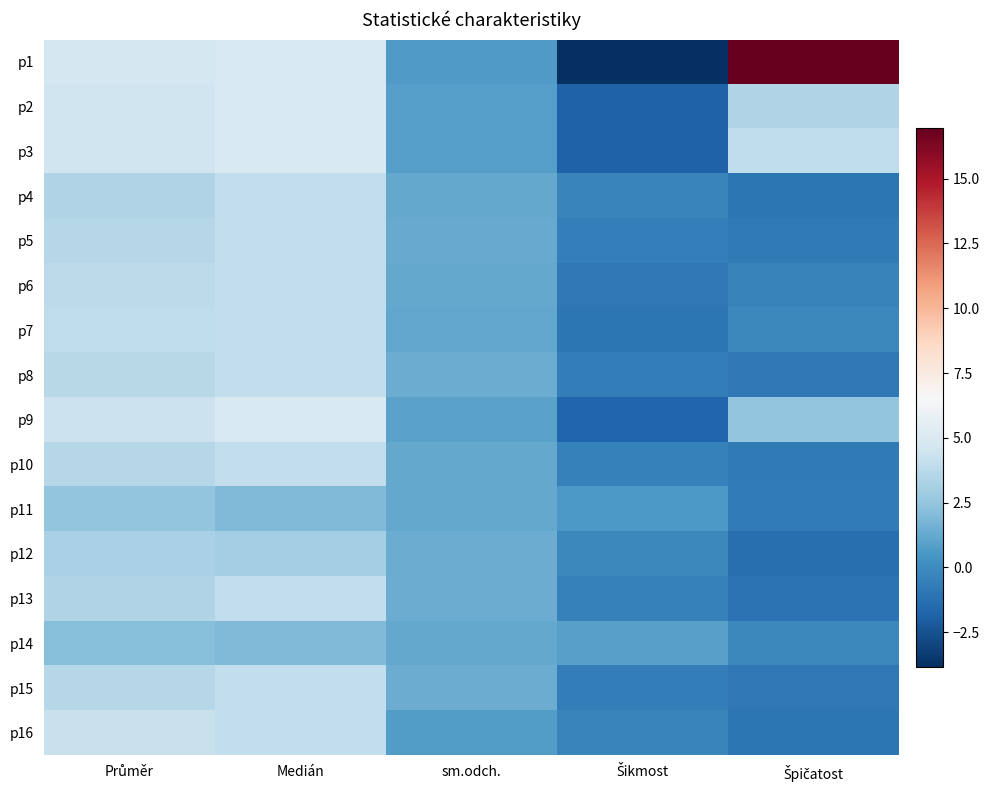

At which category is the sum across all series the highest?

Medián